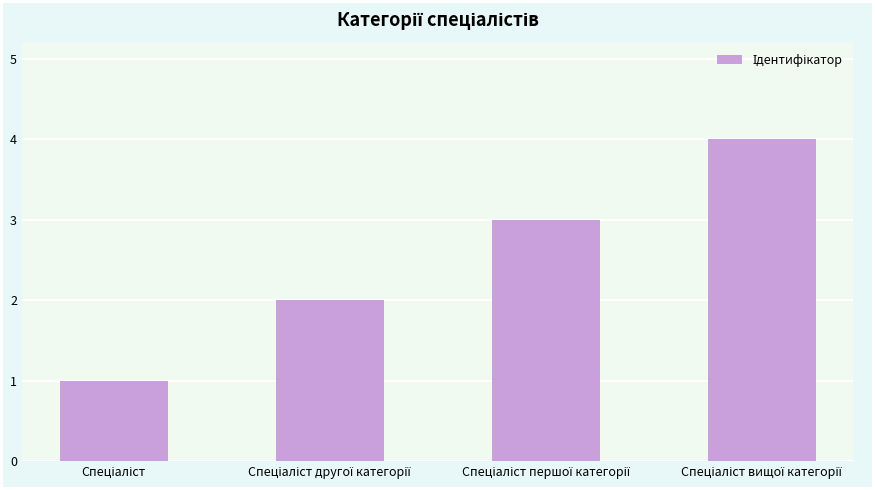

What is the difference between the maximum and minimum values?

3